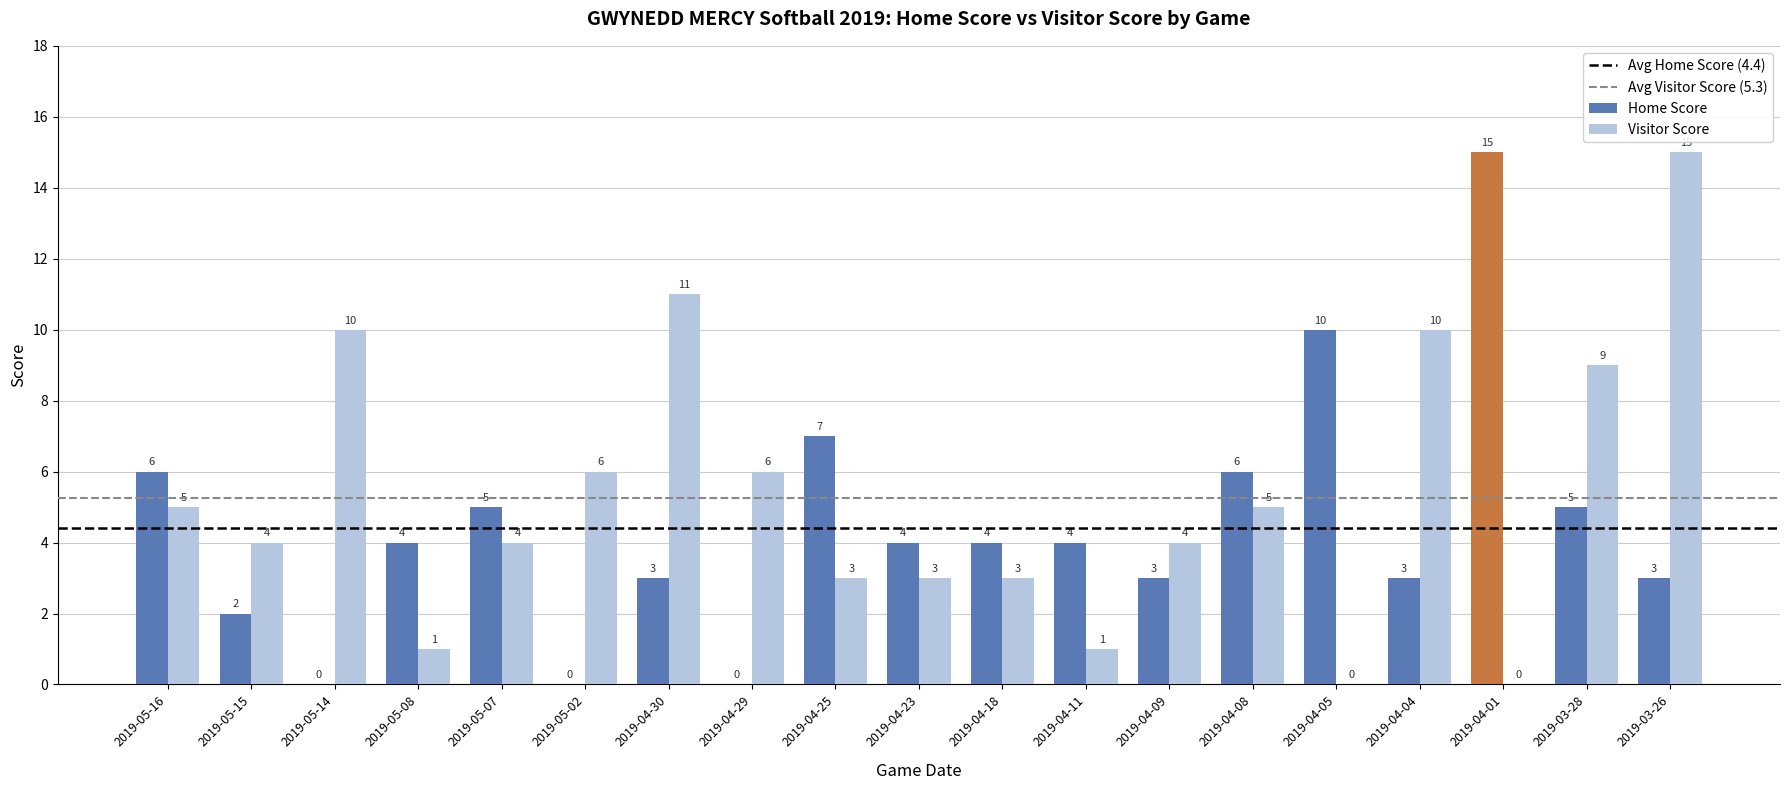

Reading left to right, list all the values displayed in this chart.

Home Score: 6	2	0	4	5	0	3	0	7	4	4	4	3	6	10	3	15	5	3
Visitor Score: 5	4	10	1	4	6	11	6	3	3	3	1	4	5	0	10	0	9	15